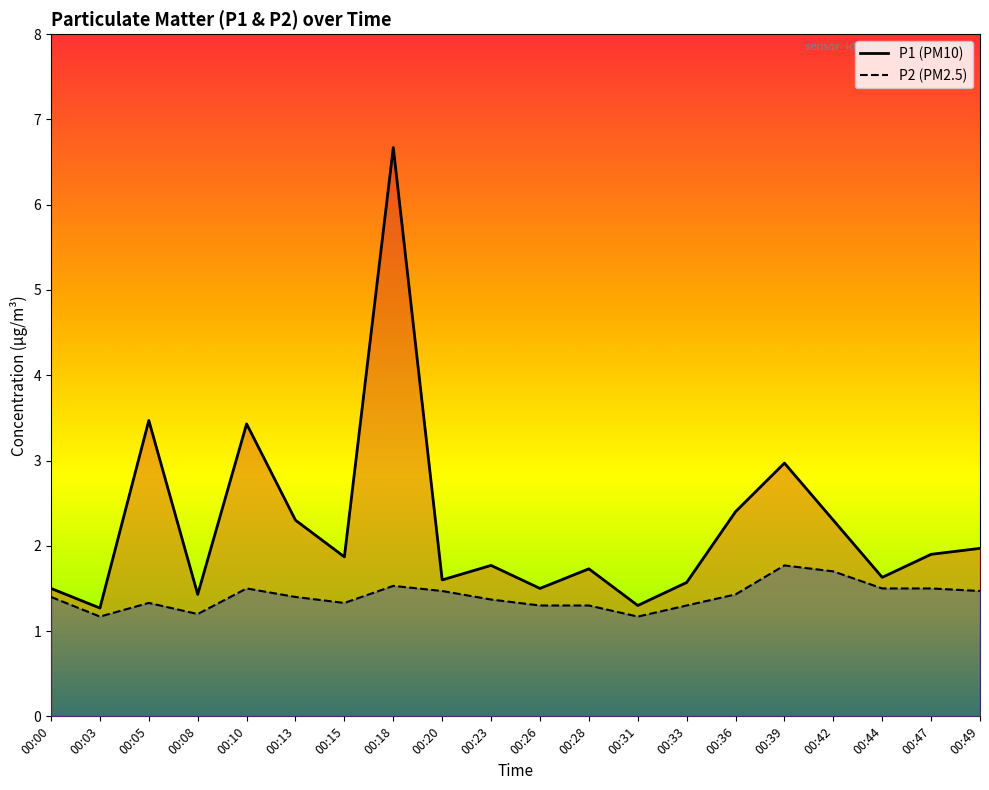

How many interior local valleys does the P1 series have?

7